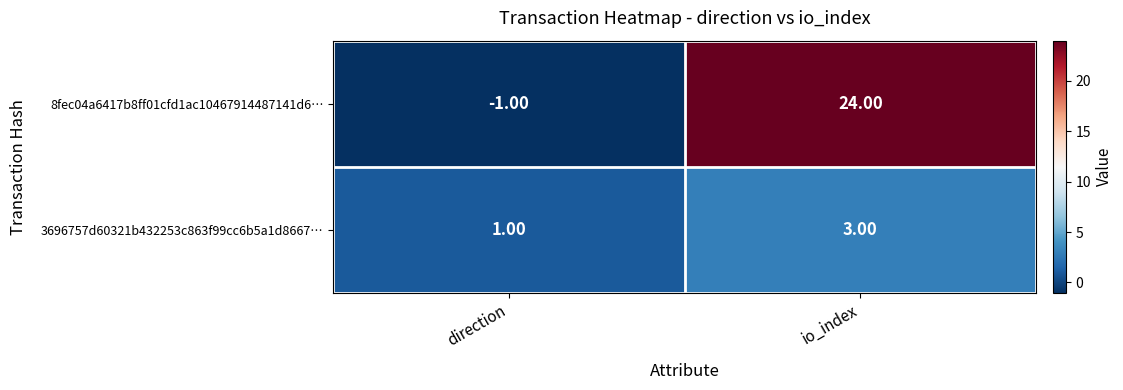

List the series in order of their overall mean, highest first.

8fec04a6417b8ff01cfd1ac10467914487141d6…, 3696757d60321b432253c863f99cc6b5a1d8667…